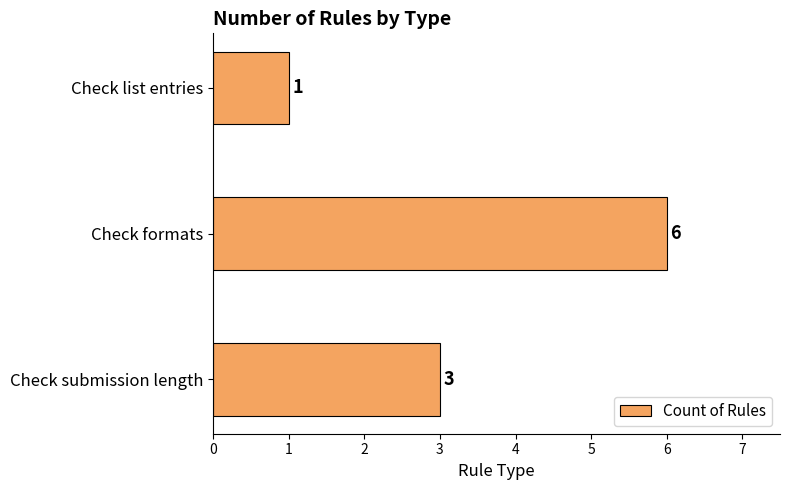

What is the sum of all values?

10